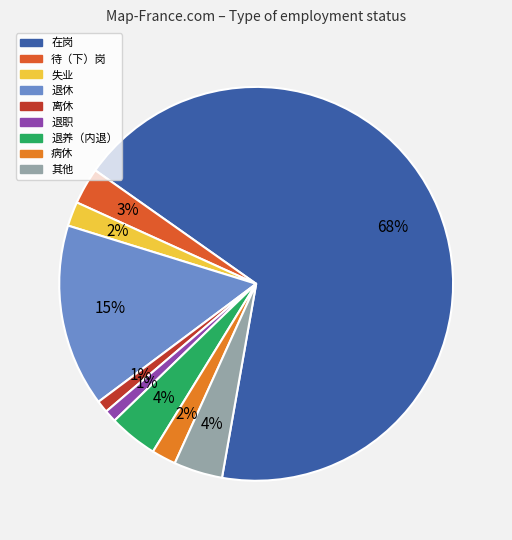

Is it true that 在岗 is 78% of the pie?

False